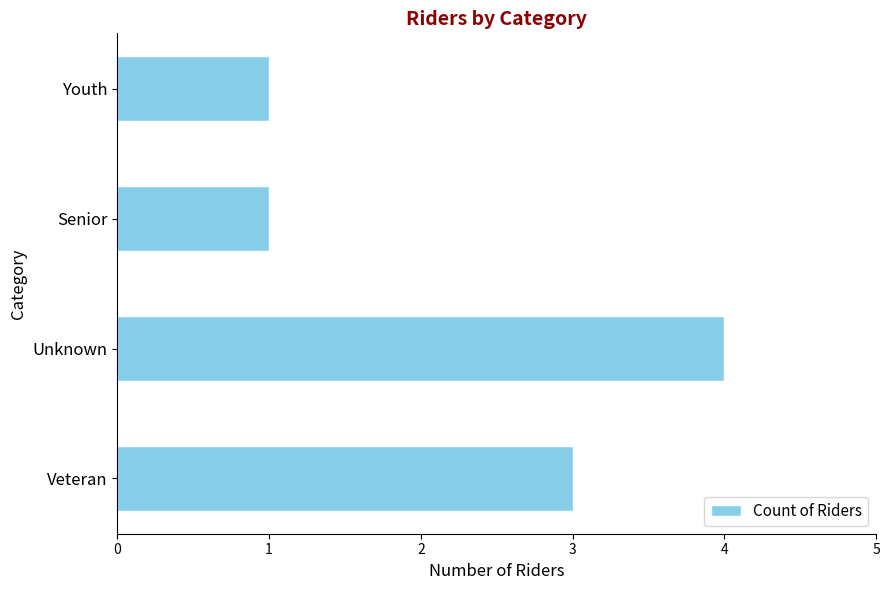

What is the change in value from Unknown to Senior?

-3